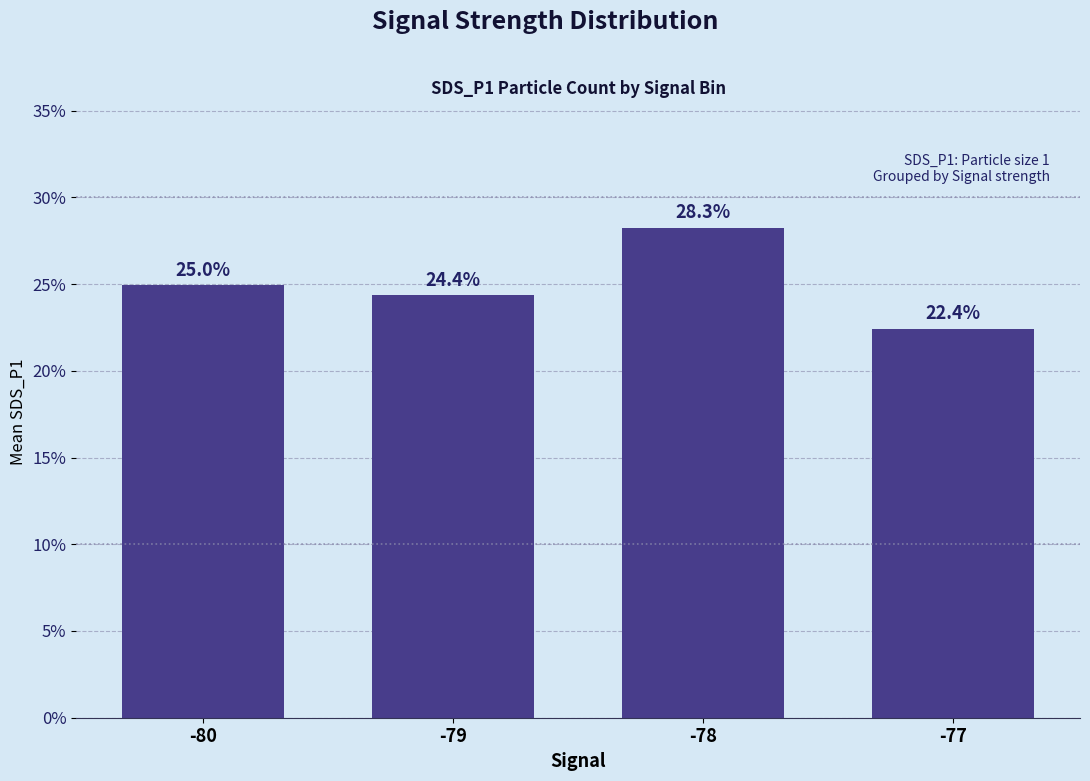

Does the chart contain any negative values?

No